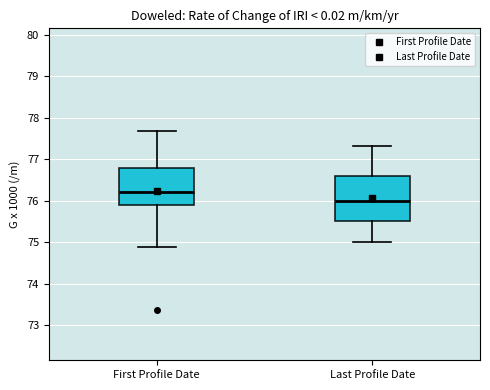

Where does the median line of the box for First Profile Date sit on the y-axis? The values are not printed on the chart, so give them approximately, as read against the axis.

76.2